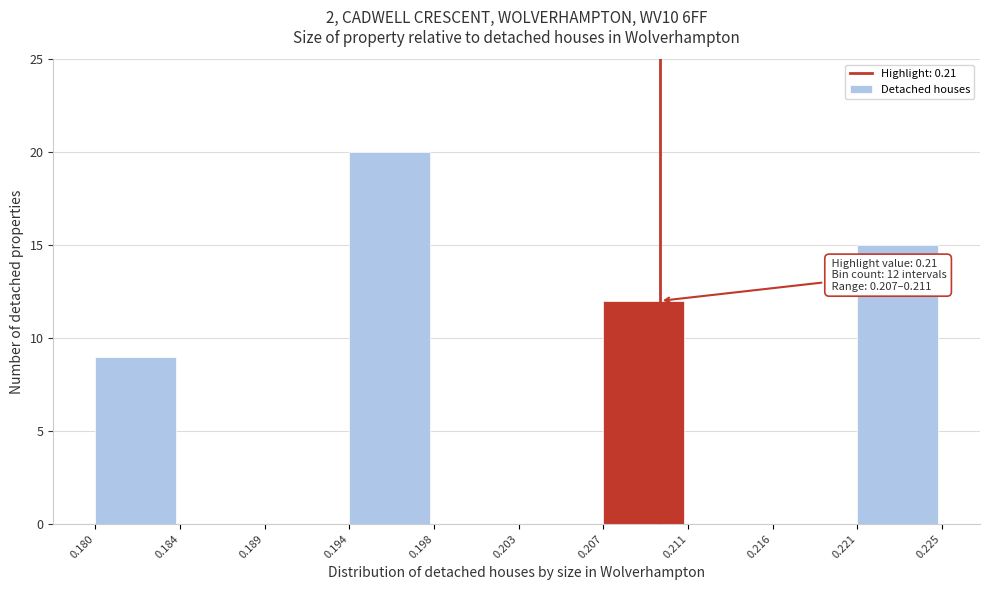

Reading right to left, what are all the values shown in this chart?

0.221=15	0.216=0	0.211=0	0.207=12	0.203=0	0.198=0	0.194=20	0.189=0	0.184=0	0.180=9